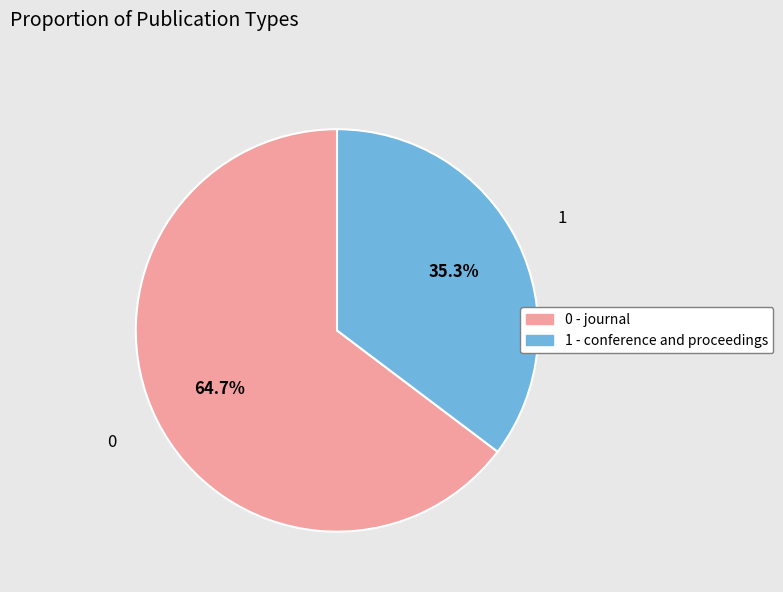

Between 0 - journal and 1 - conference and proceedings, which is larger?

0 - journal